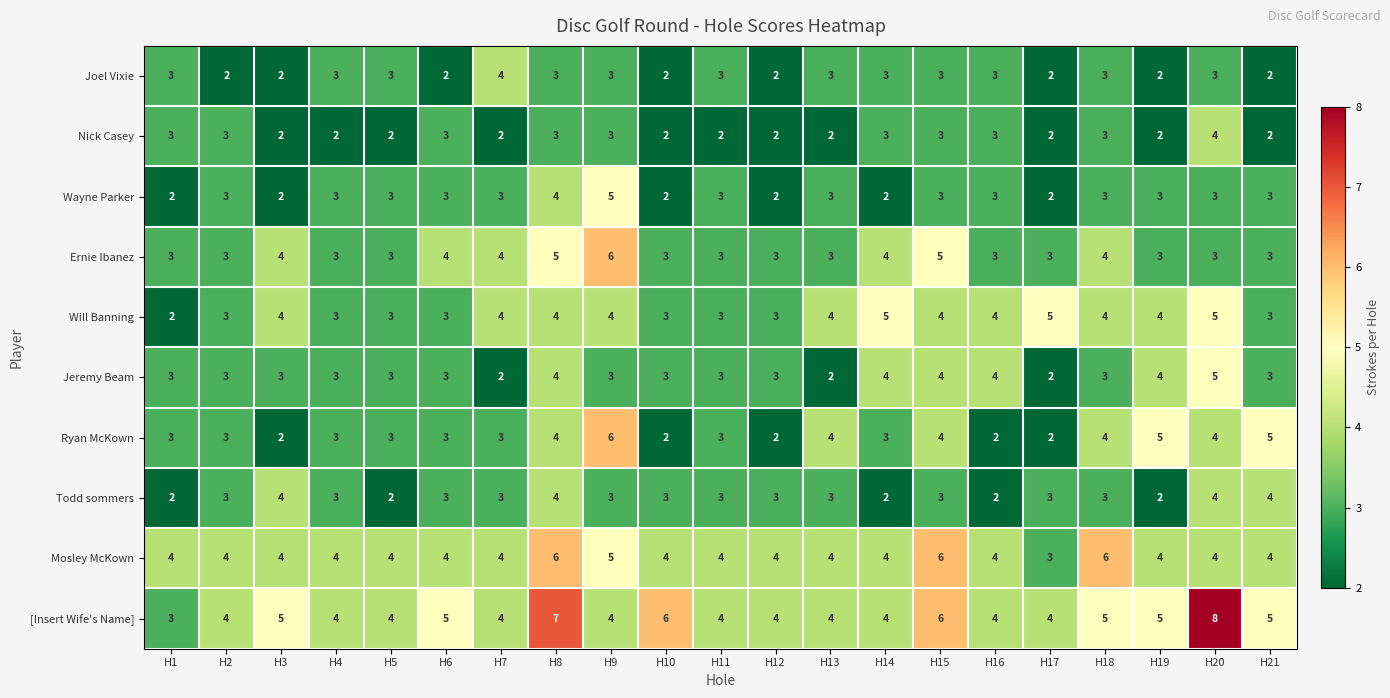

The Ryan McKown series shows 1 at H13. True or false?

False